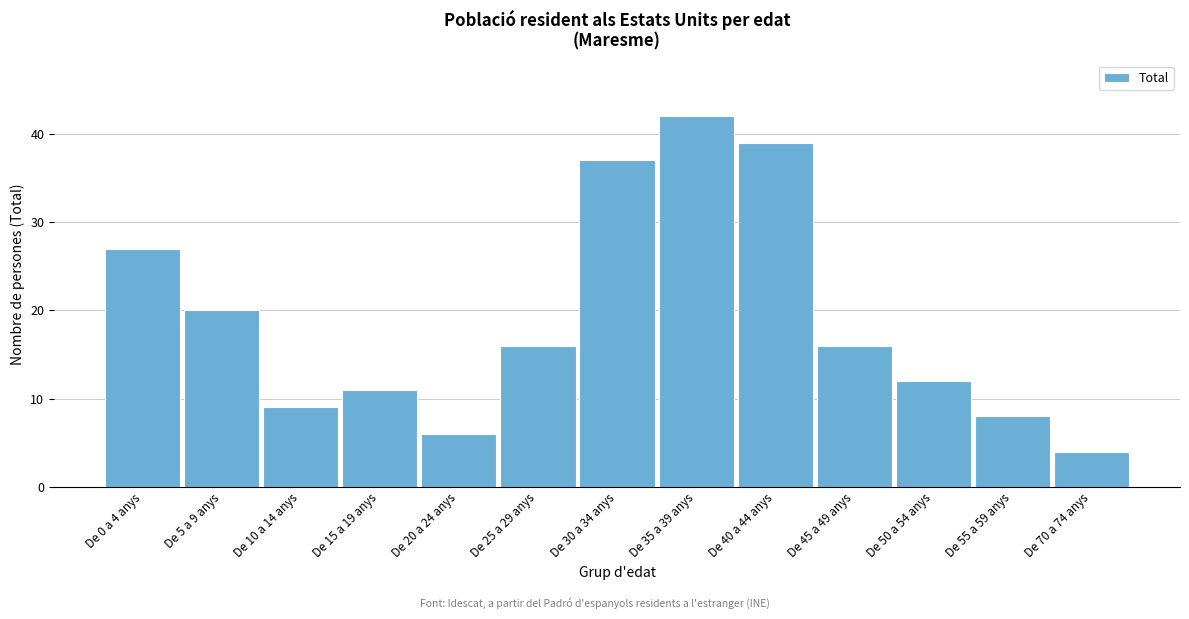

Reading left to right, list all the values displayed in this chart.

27	20	9	11	6	16	37	42	39	16	12	8	4